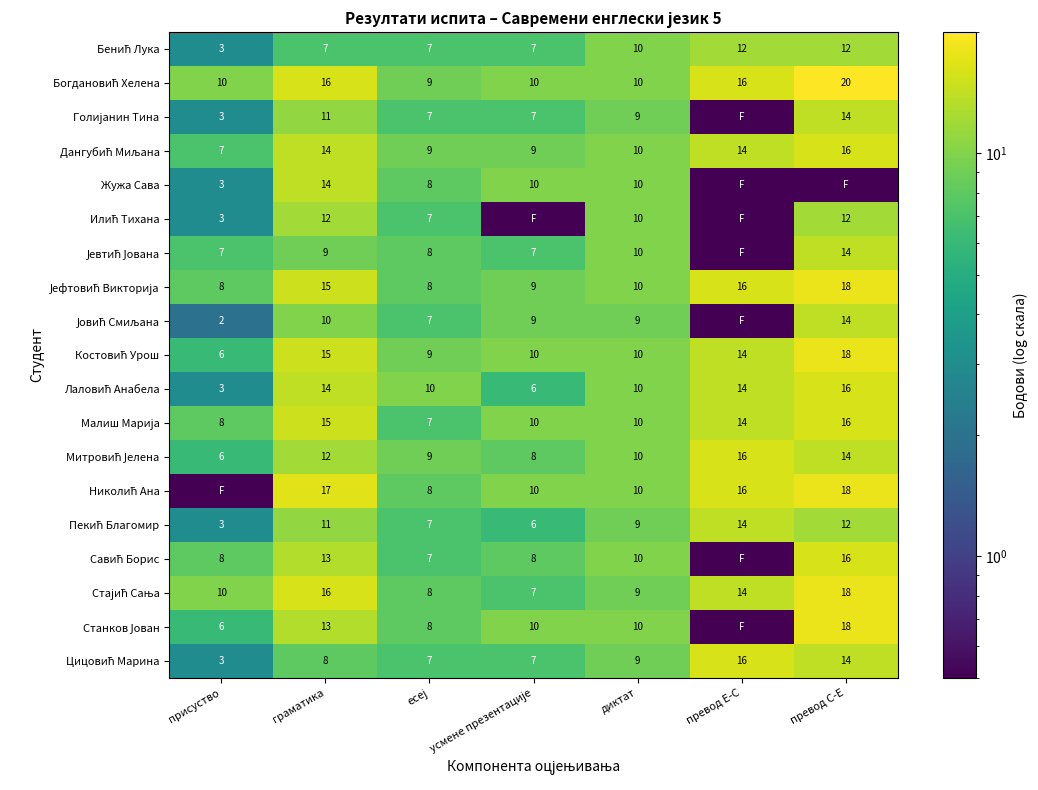

At which category is the sum across all series the highest?

превод С-Е